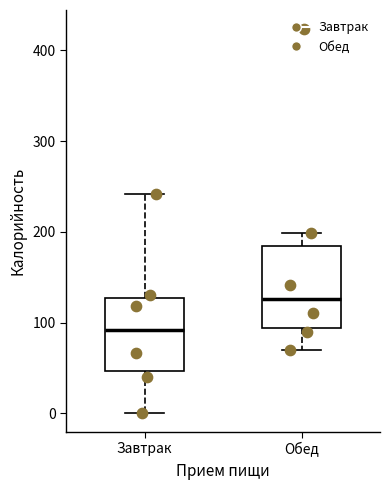

Reading left to right, transcribe this box plot: for each box, give where its median line is, the range the box spans, and where its two whiskers end, as read against the y-axis. The values are not printed on the chart, so give them approximately, as read against the axis.

Завтрак: median 90, box 50 to 130, whiskers 0 to 240
Обед: median 130, box 90 to 180, whiskers 70 to 200